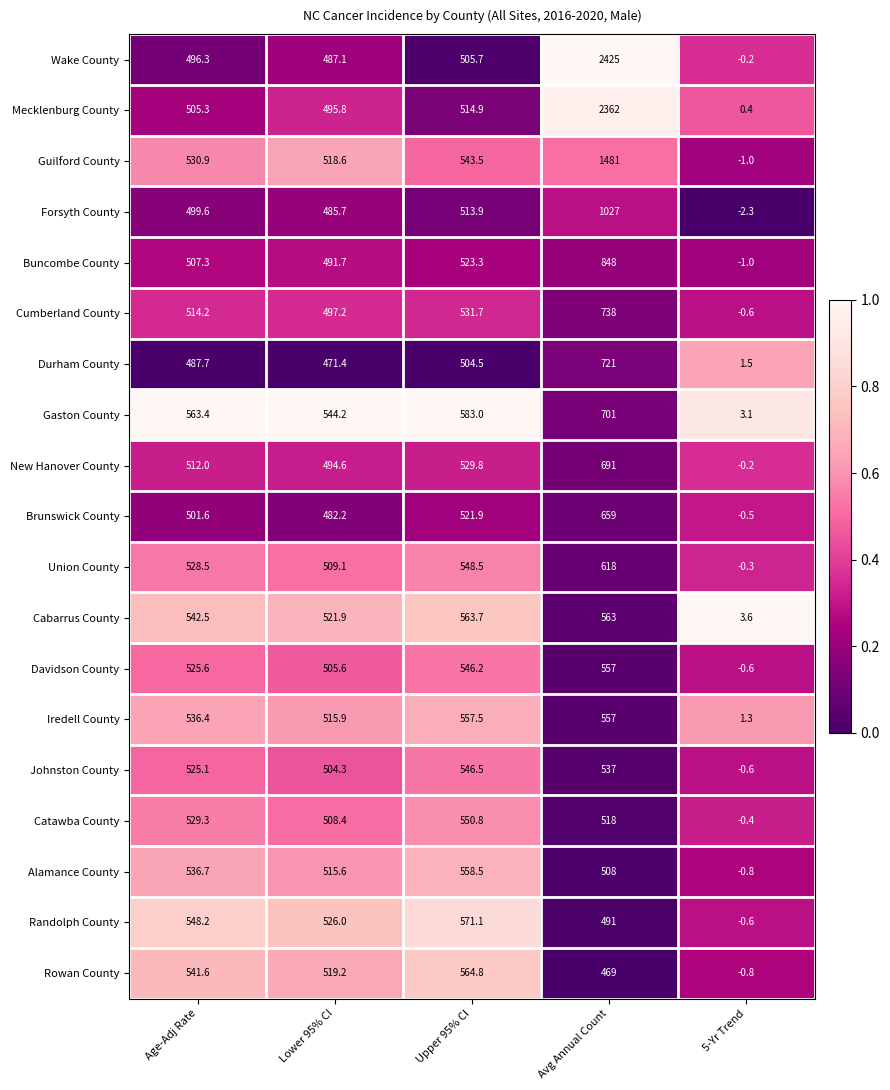

Which series changed the most between Lower 95% CI and Avg Annual Count?

Wake County